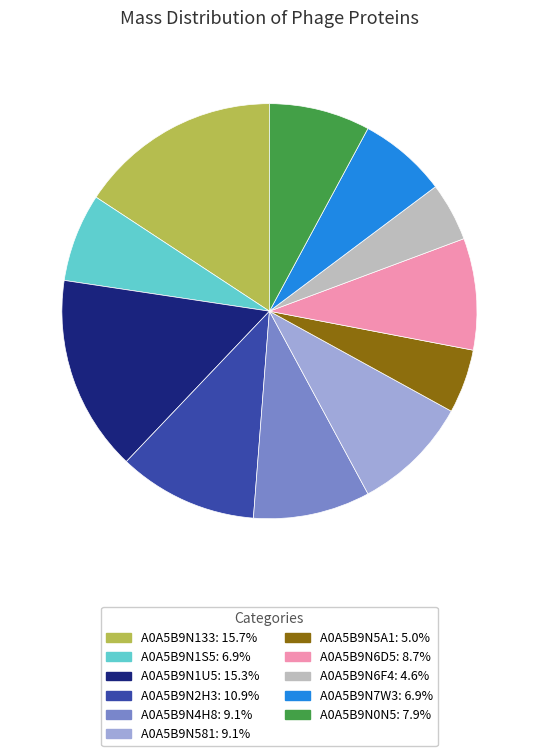

Is there a majority slice in this chart?

No